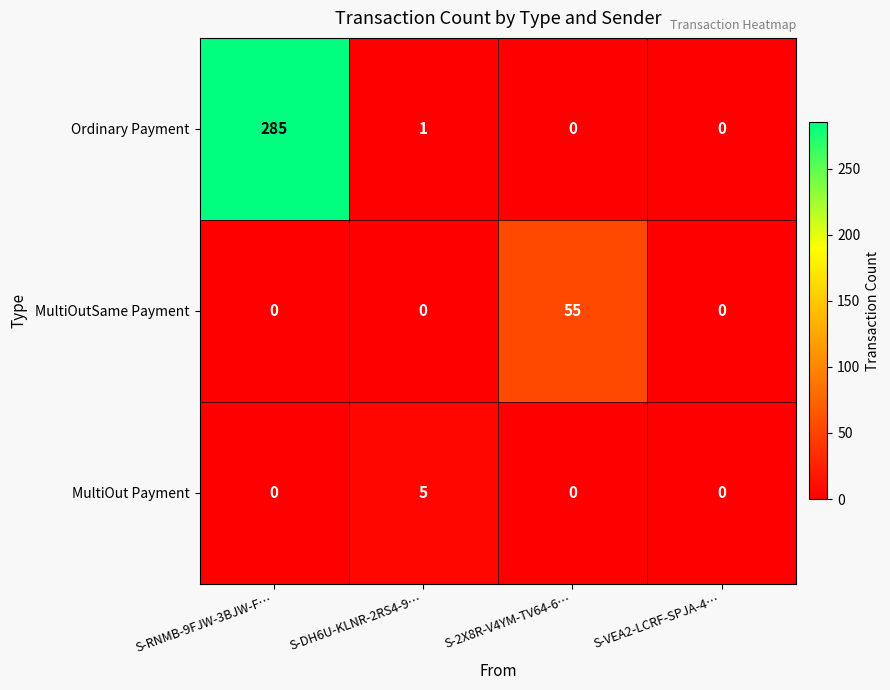

What is the maximum value for Ordinary Payment?

285